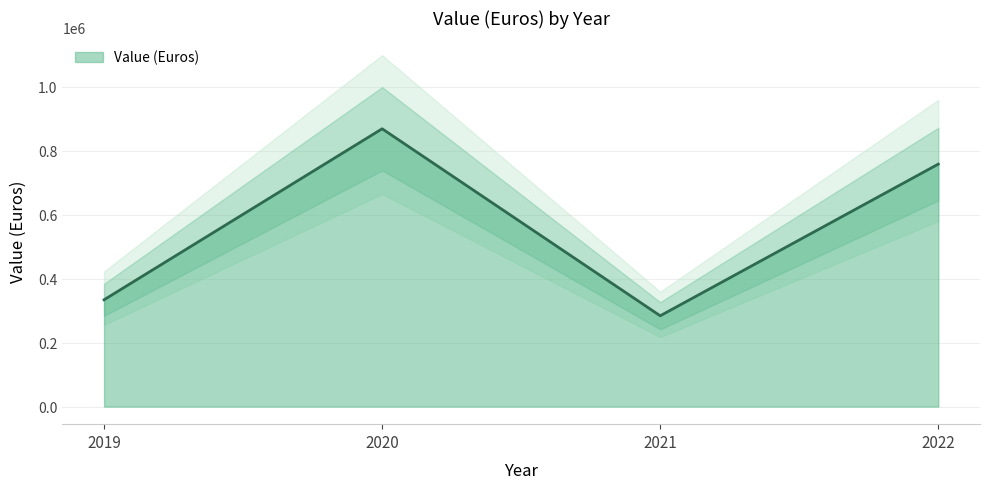

What is the change in value from 2019 to 2022?

+424466